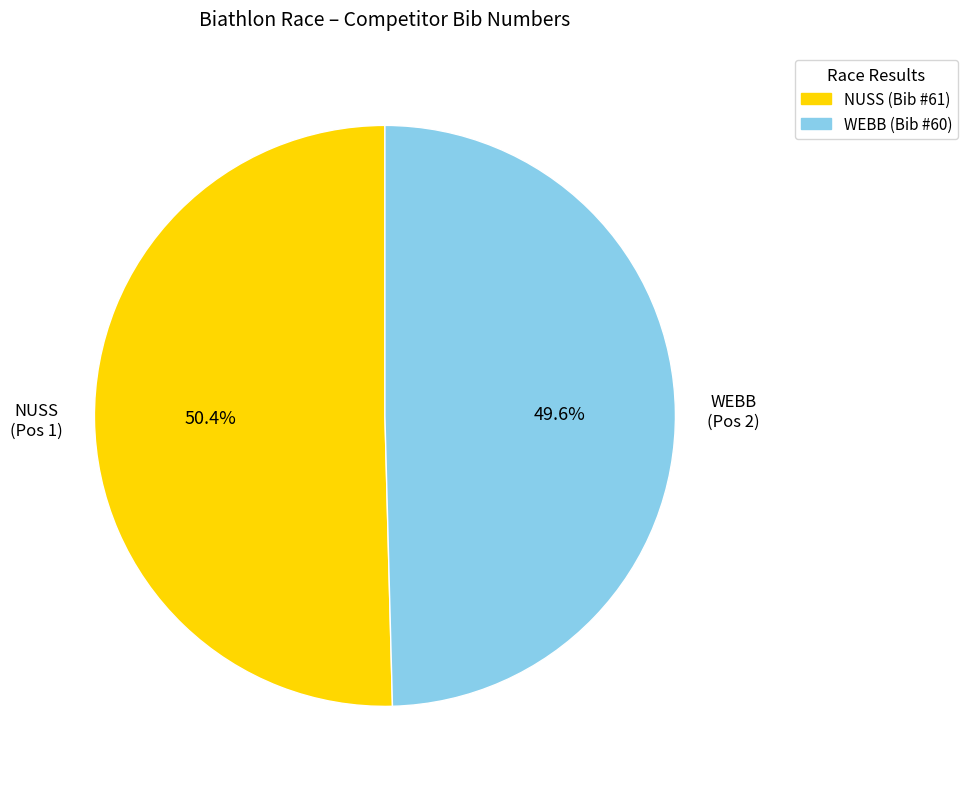

Does any single category account for the majority?

Yes